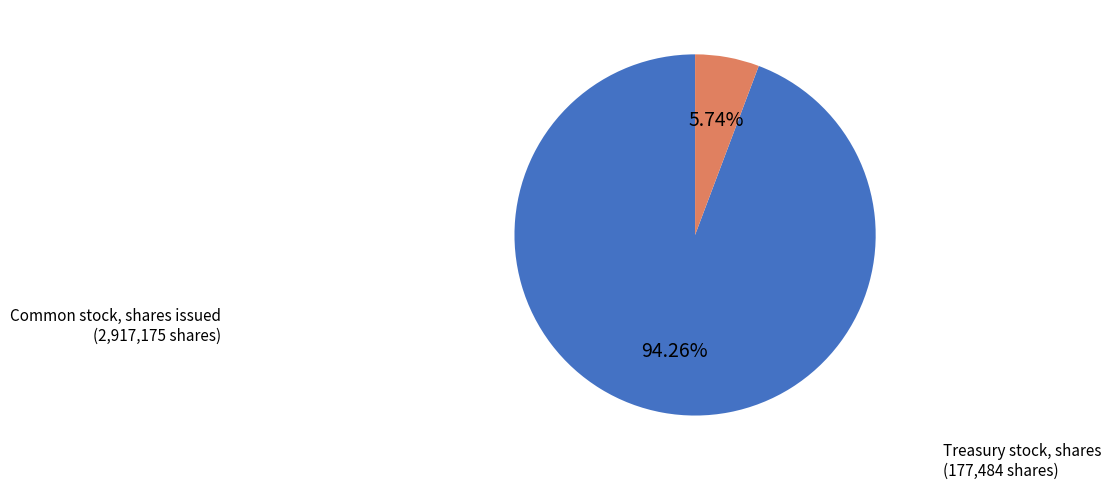

How many slices are in this pie chart?

2